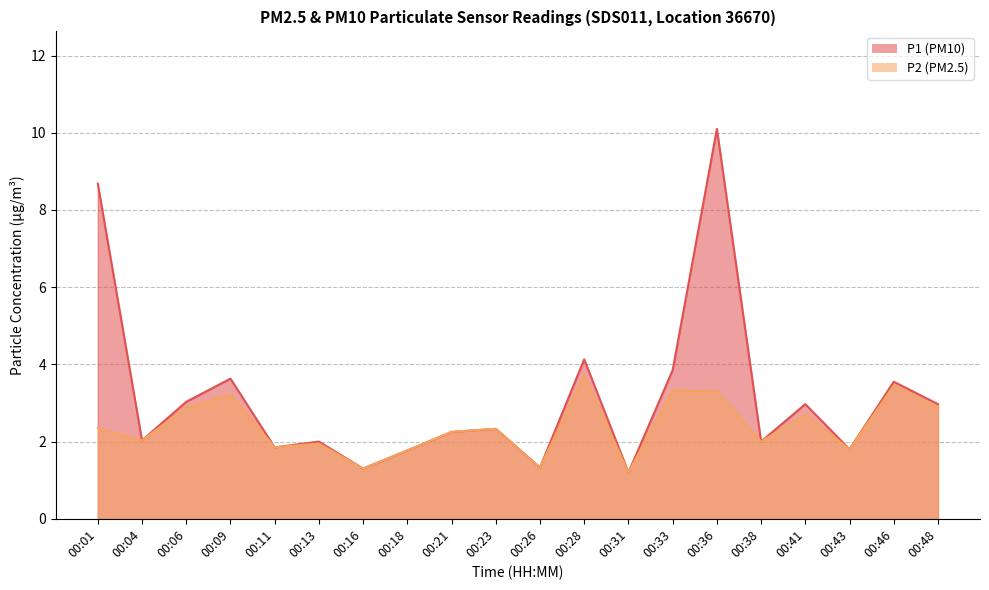

What are all the series names shown in the legend?

P1, P2